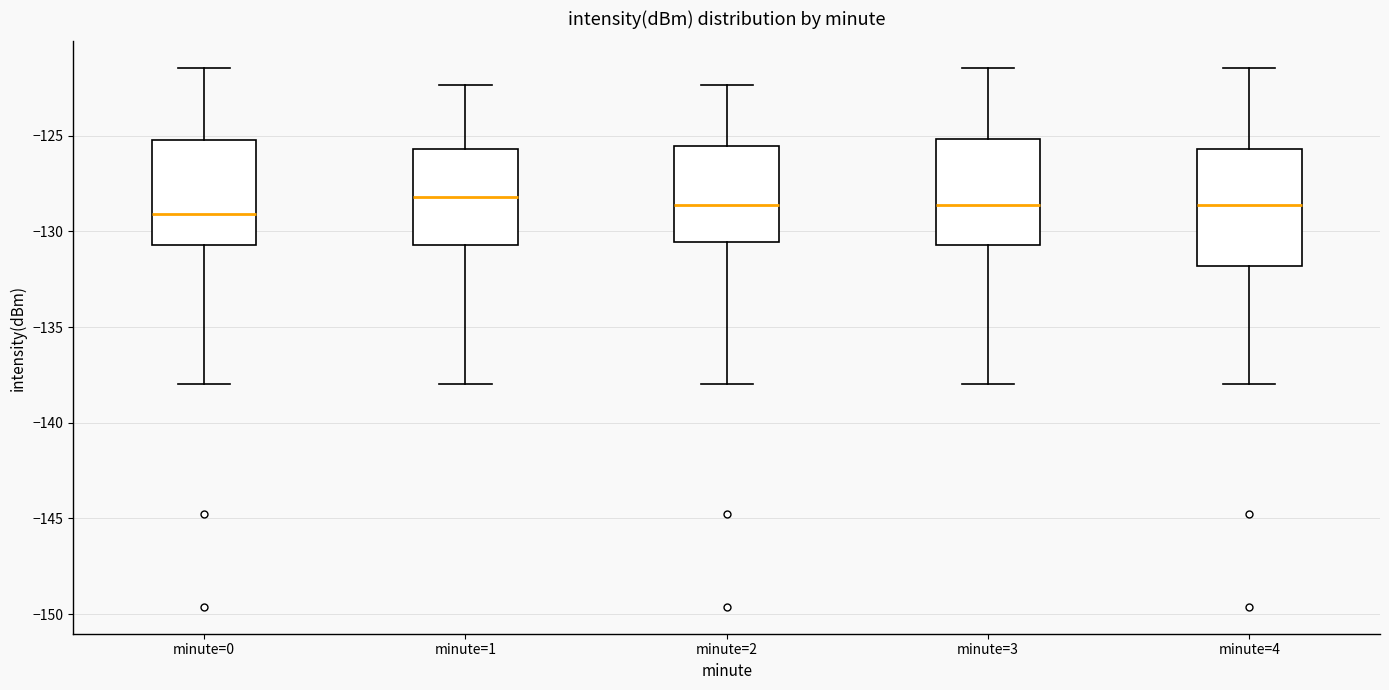

Reading left to right, transcribe this box plot: for each box, give where its median line is, the range the box spans, and where its two whiskers end, as read against the y-axis. The values are not printed on the chart, so give them approximately, as read against the axis.

minute=0: median -129.0, box -130.5 to -125.0, whiskers -138.0 to -121.5
minute=1: median -128.0, box -130.5 to -125.5, whiskers -138.0 to -122.5
minute=2: median -128.5, box -130.5 to -125.5, whiskers -138.0 to -122.5
minute=3: median -128.5, box -130.5 to -125.0, whiskers -138.0 to -121.5
minute=4: median -128.5, box -132.0 to -125.5, whiskers -138.0 to -121.5